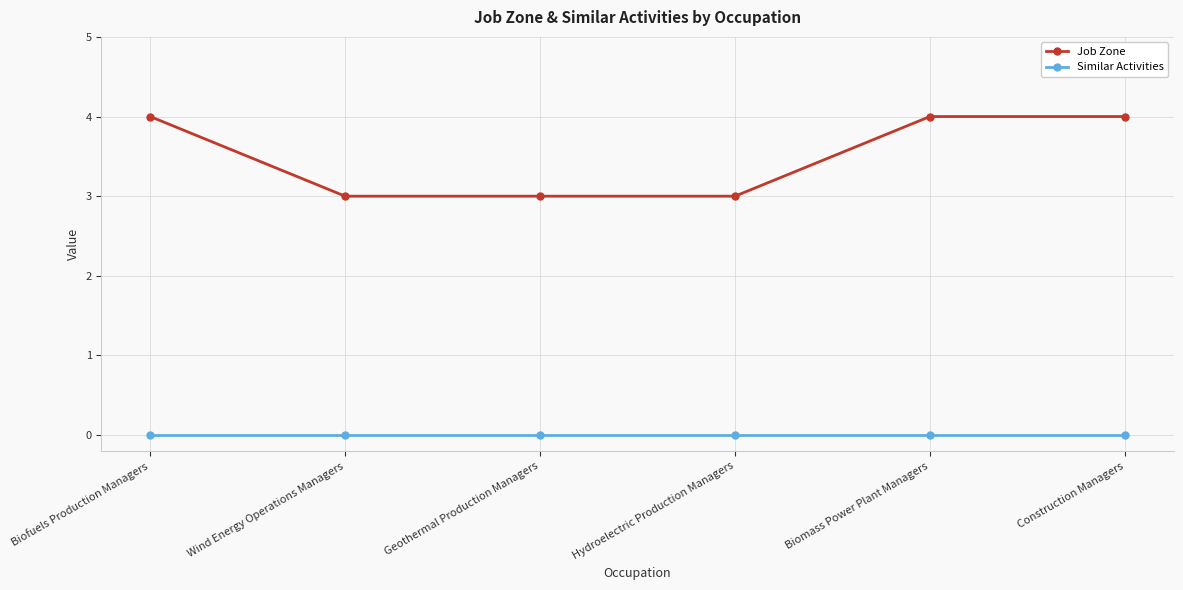

What is the lowest value of the Job Zone series?

3